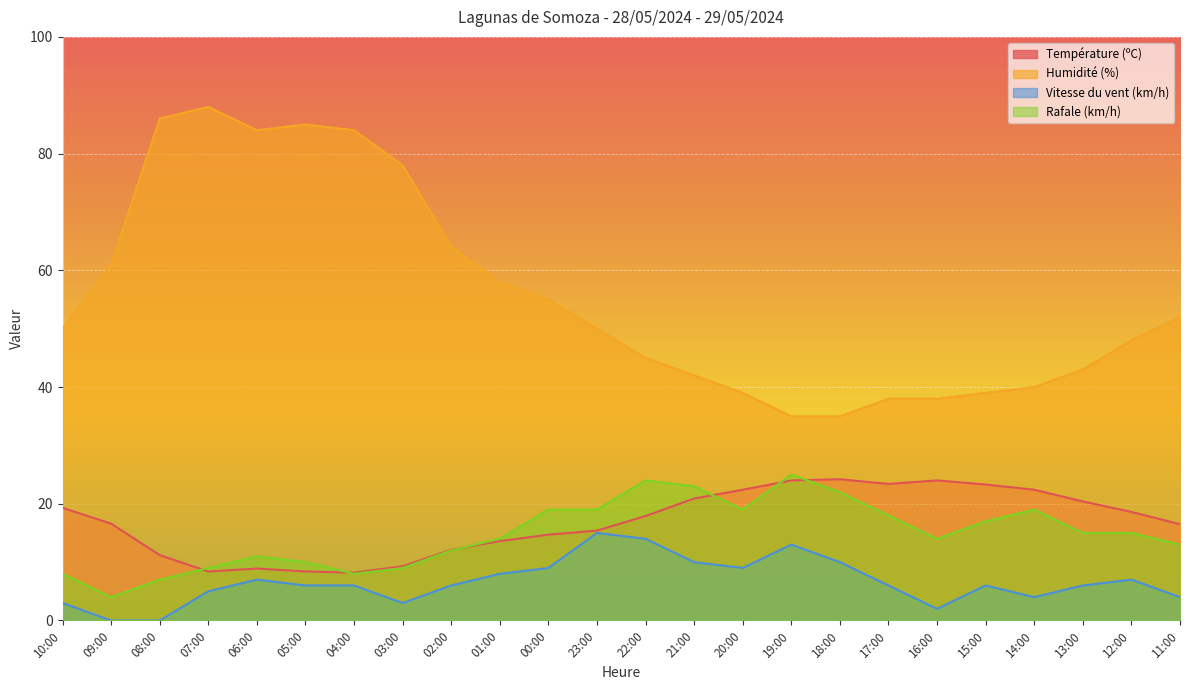

What is the highest value of the Vitesse du vent (km/h) series?

15.0